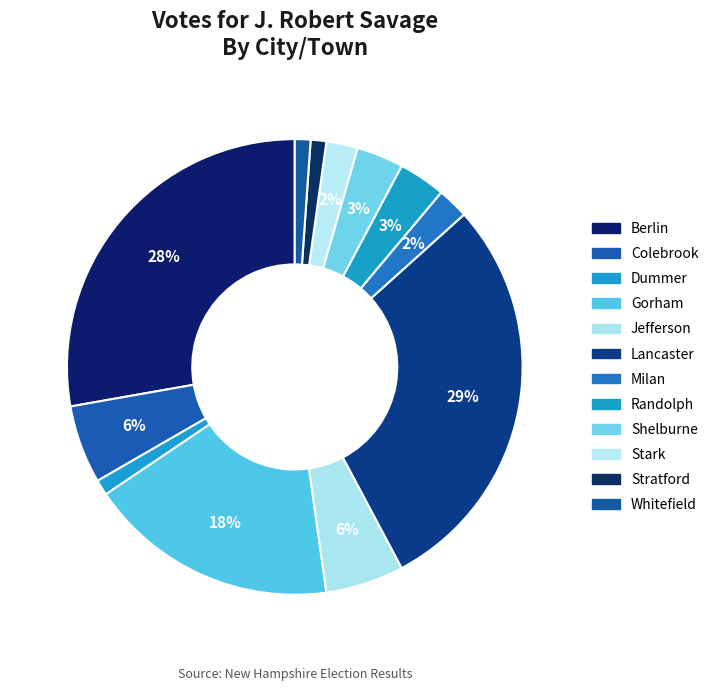

How much of the chart is everything except Dummer?

98.9%